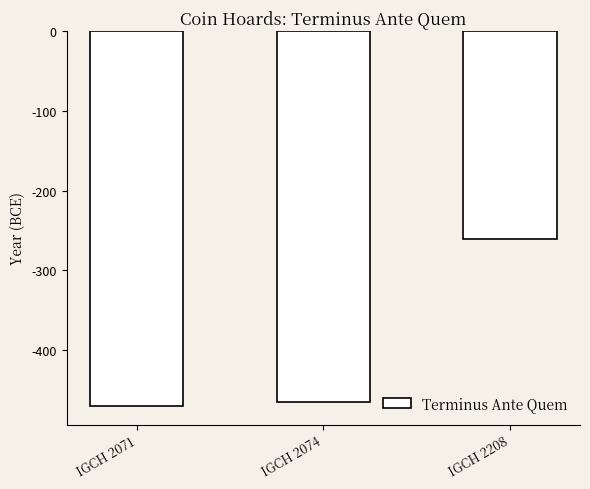

List the labels in order of value, largest first.

IGCH 2208, IGCH 2074, IGCH 2071